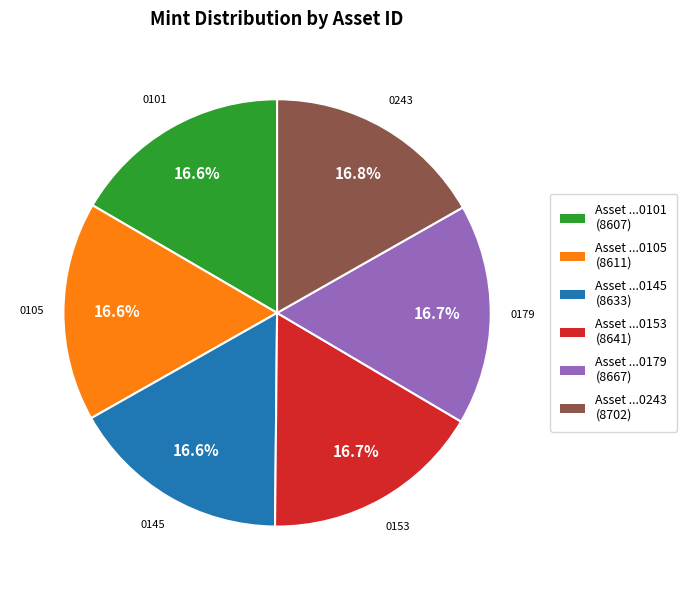

Is there any slice that represents more than half of the pie?

No